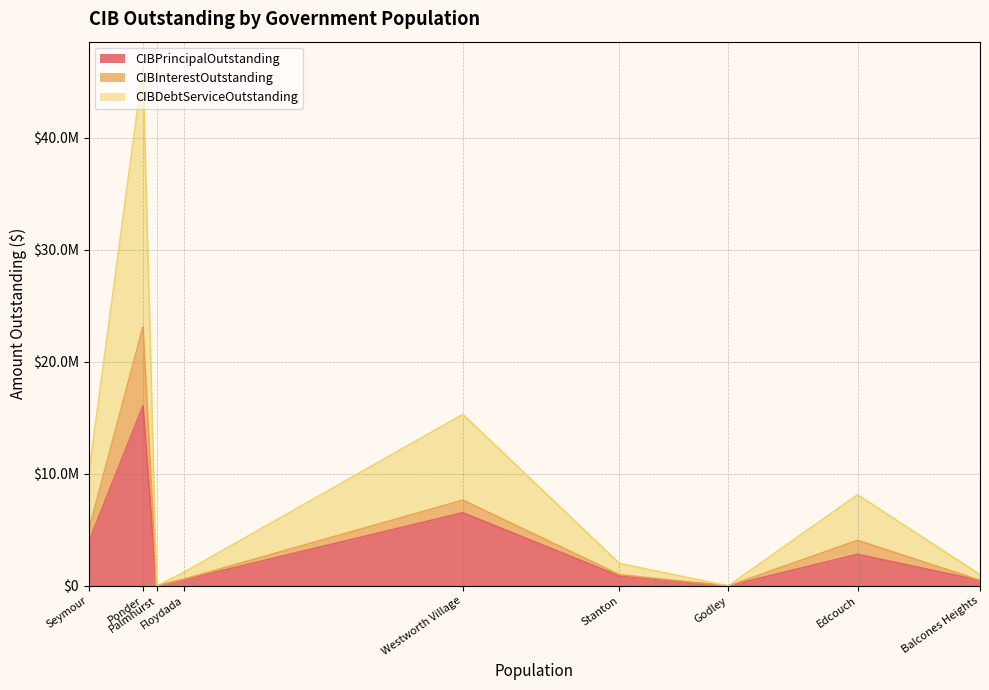

What is the average value of the CIBDebtServiceOutstanding series?

4653793.9